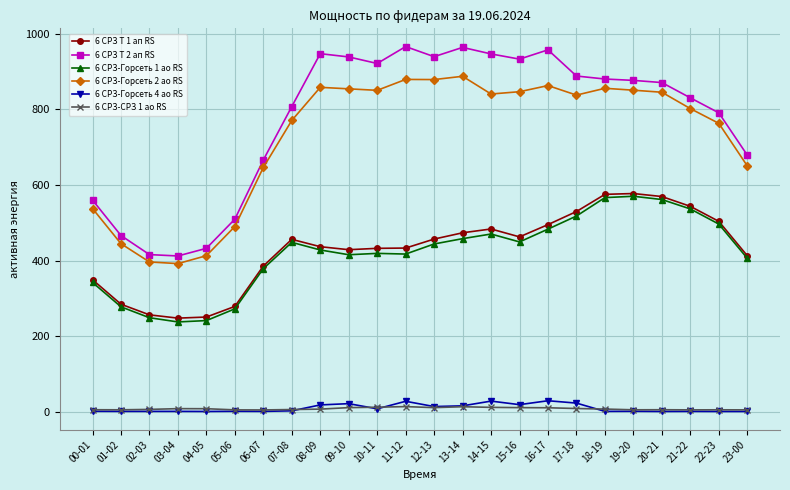

What position from the right is 18-19?

6